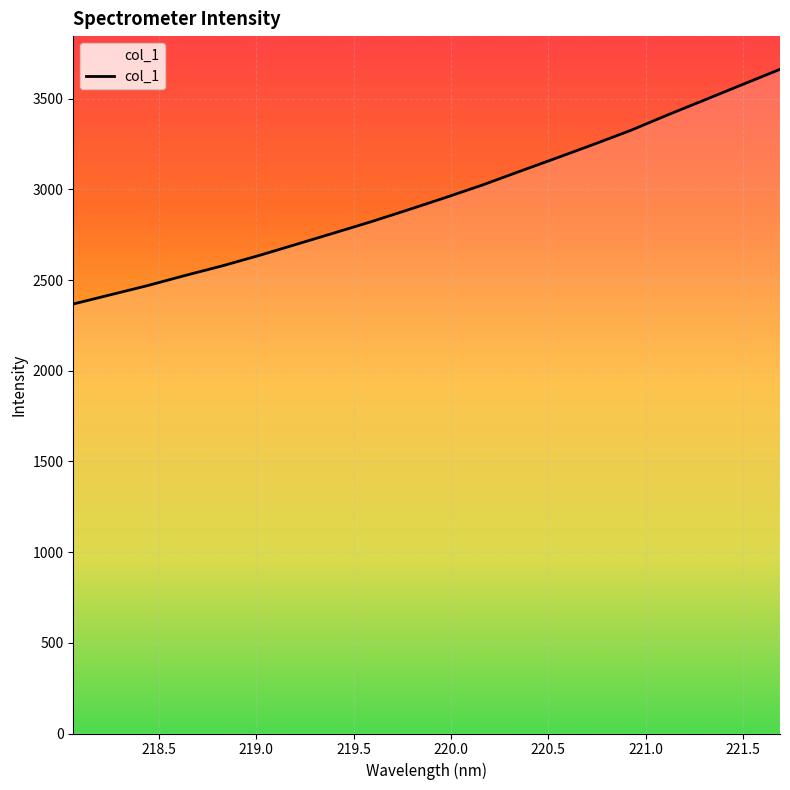

What is the greatest value displayed?

3662.4